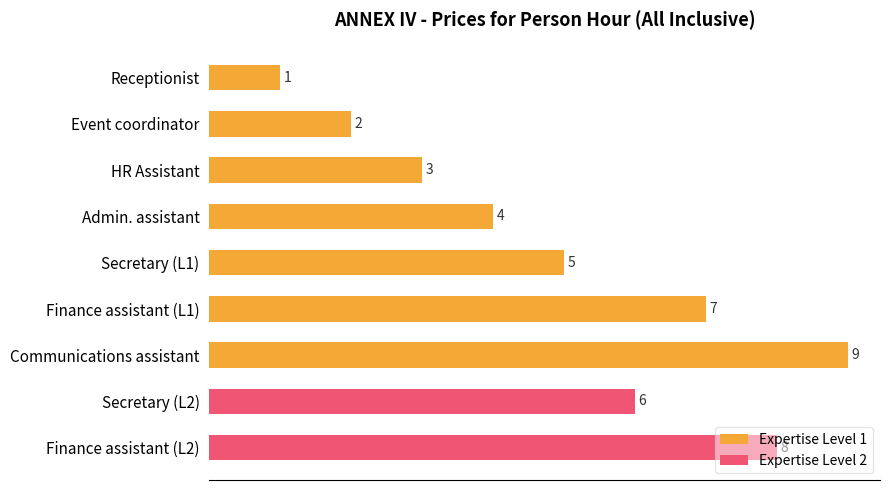

What is the label of the 3rd bar from the left?

HR Assistant